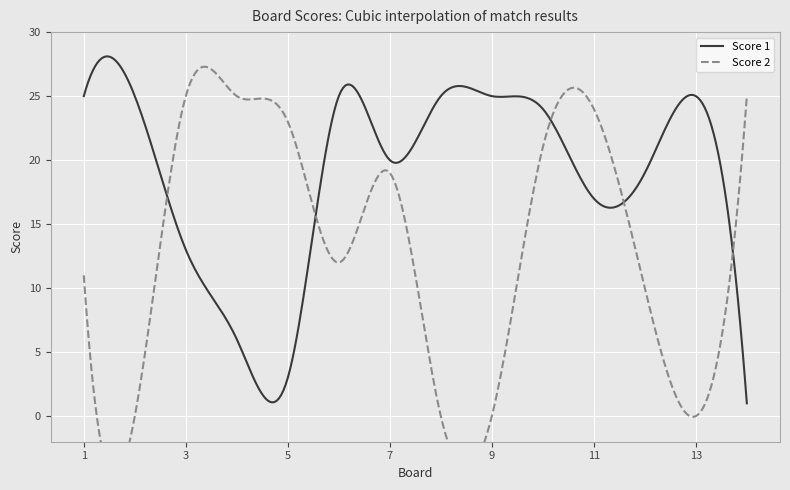

True or false: Score 2 has a value of 11 at 1.

True